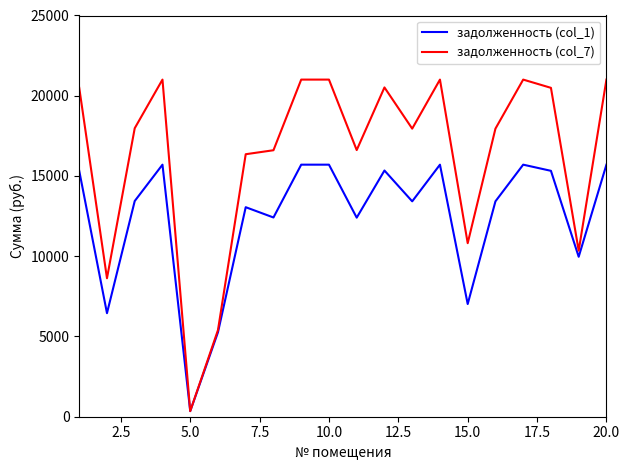

Which series has the largest total across all categories?

задолженность (col_7)